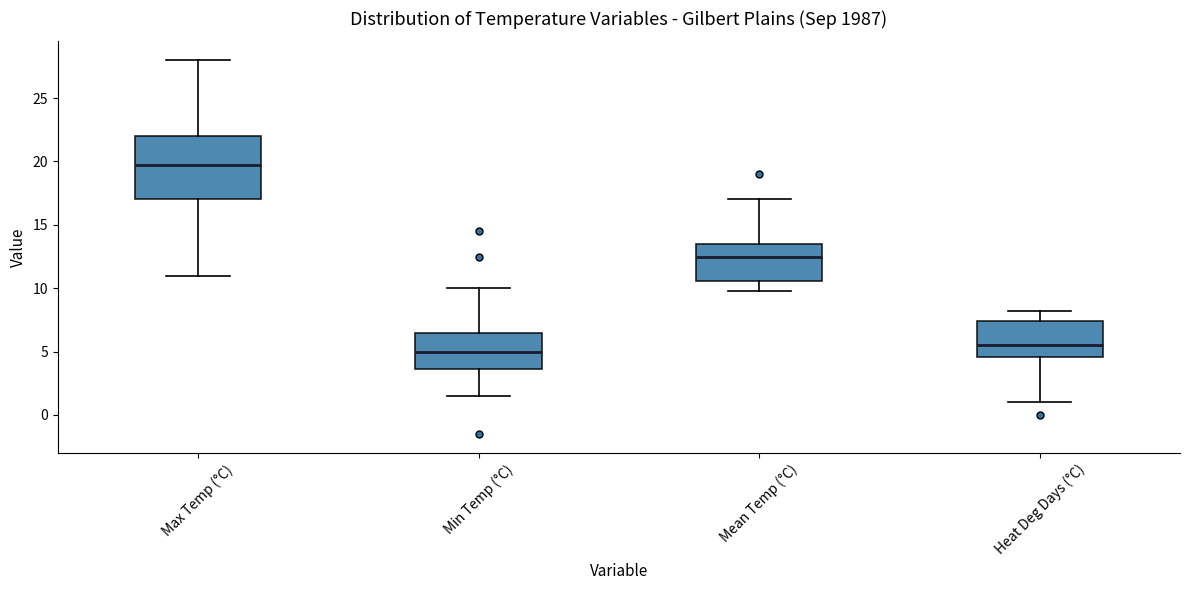

Reading left to right, read every box against the y-axis: the position of its median line, the range the box covers, and the ends of its whiskers. The values are not printed on the chart, so give them approximately, as read against the axis.

Max Temp (°C): median 20.0, box 17.0 to 22.0, whiskers 11.0 to 28.0
Min Temp (°C): median 5.0, box 3.5 to 6.5, whiskers 1.5 to 10.0
Mean Temp (°C): median 12.5, box 10.5 to 13.5, whiskers 10.0 to 17.0
Heat Deg Days (°C): median 5.5, box 4.5 to 7.5, whiskers 1.0 to 8.0